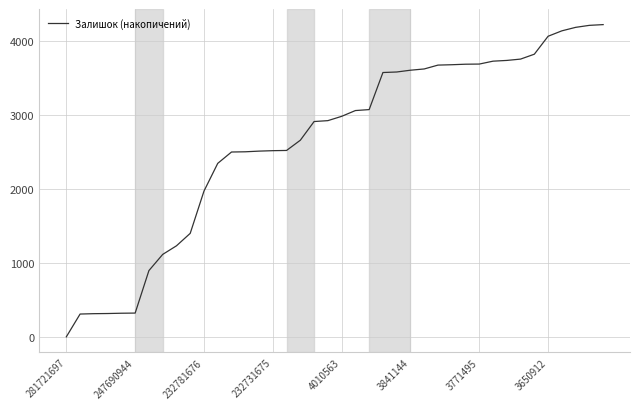

What is the minimum value shown in the chart?

6